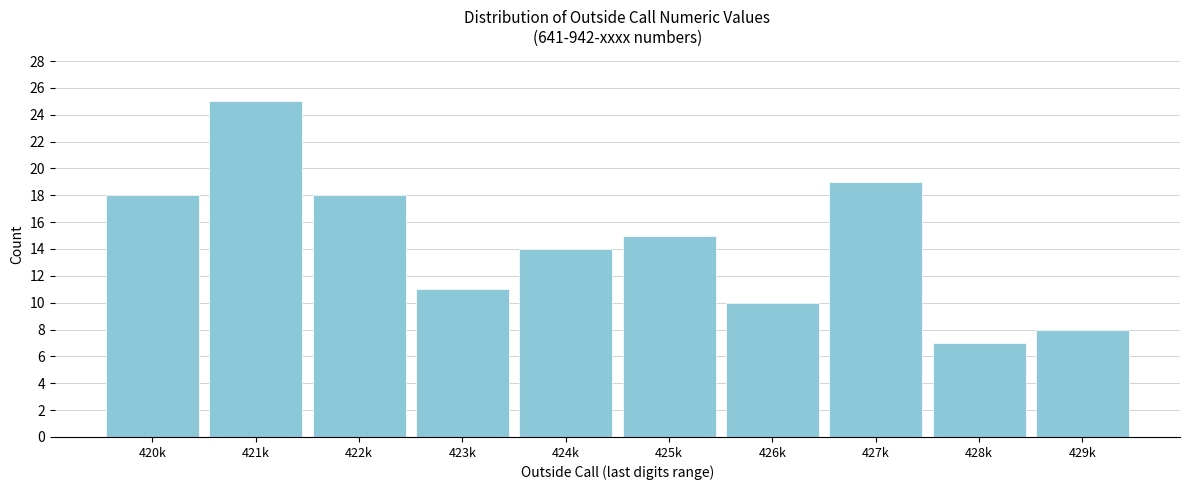

Reading left to right, what are all the values shown in this chart?

420k=18	421k=25	422k=18	423k=11	424k=14	425k=15	426k=10	427k=19	428k=7	429k=8